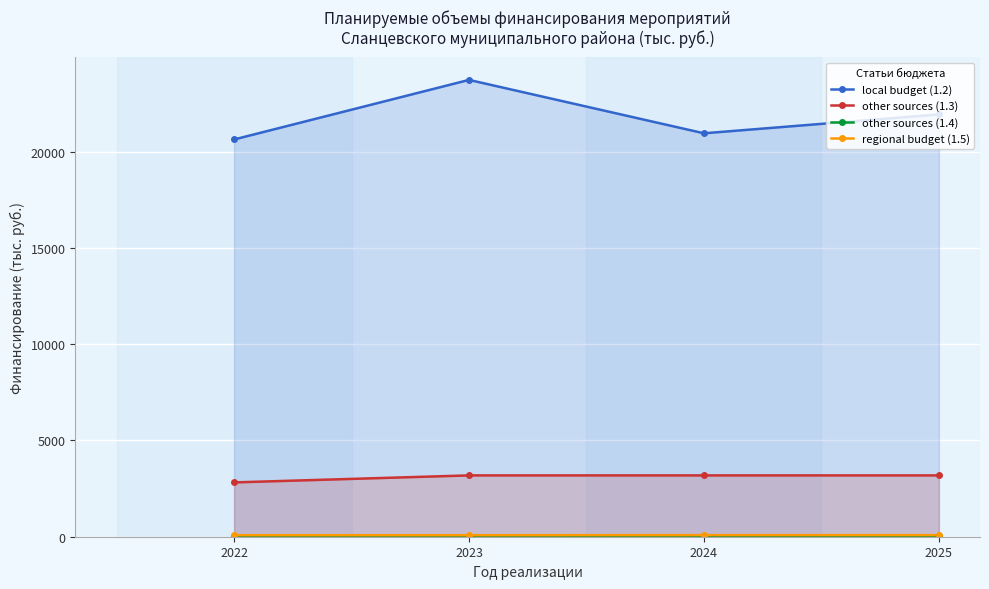

Which category has the highest value across all series?

2023